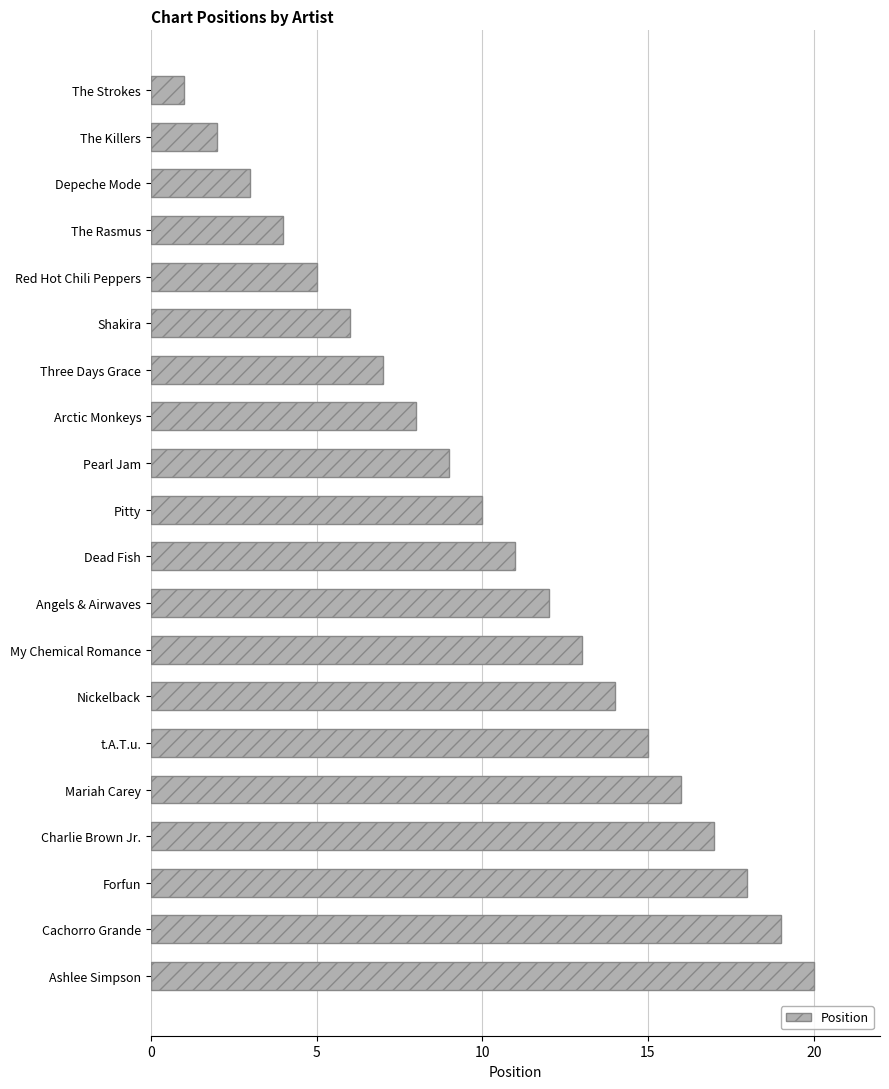

What is the difference between the maximum and second lowest values?

18